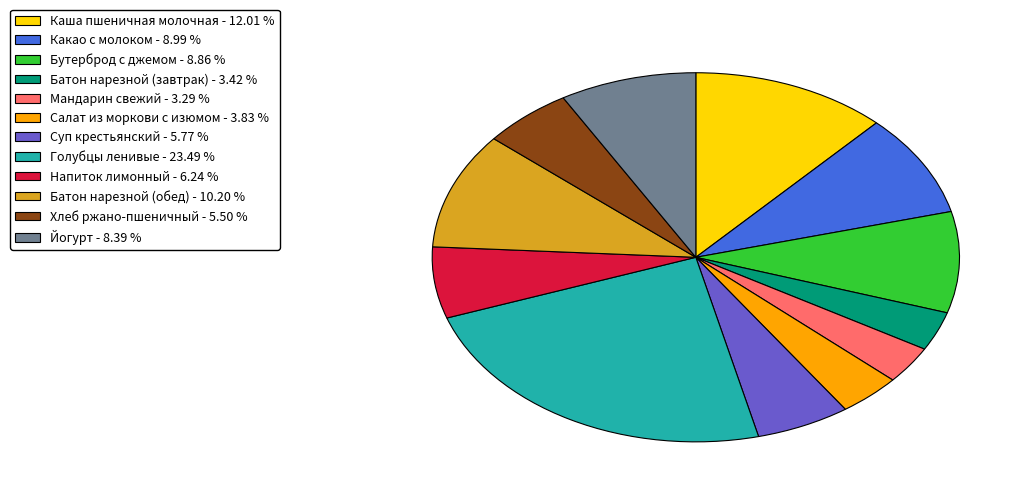

Is there a majority slice in this chart?

No